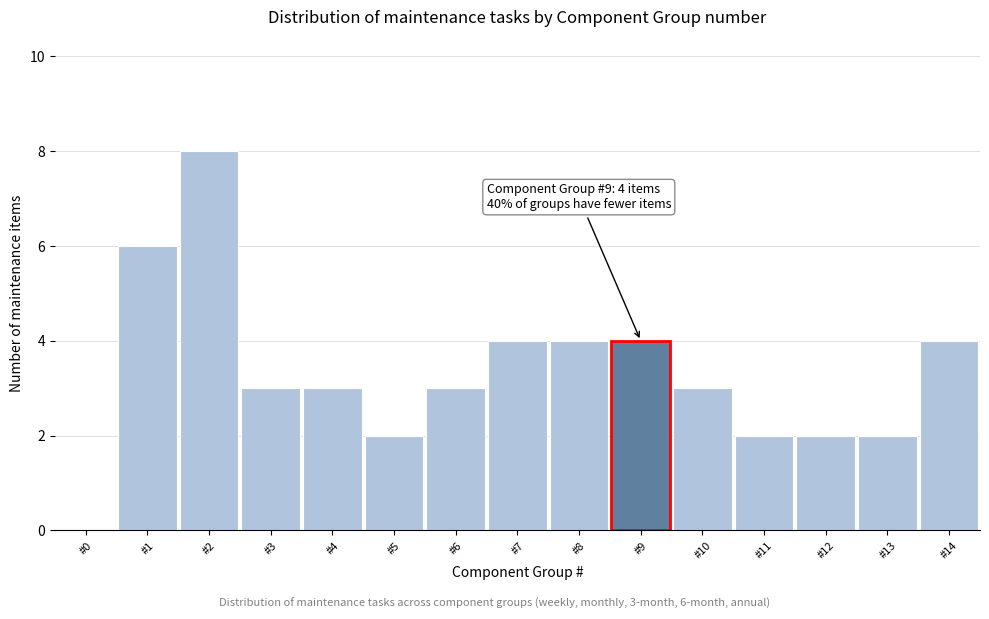

Reading left to right, transcribe all the data shown in this chart.

#0=0	#1=6	#2=8	#3=3	#4=3	#5=2	#6=3	#7=4	#8=4	#9=4	#10=3	#11=2	#12=2	#13=2	#14=4